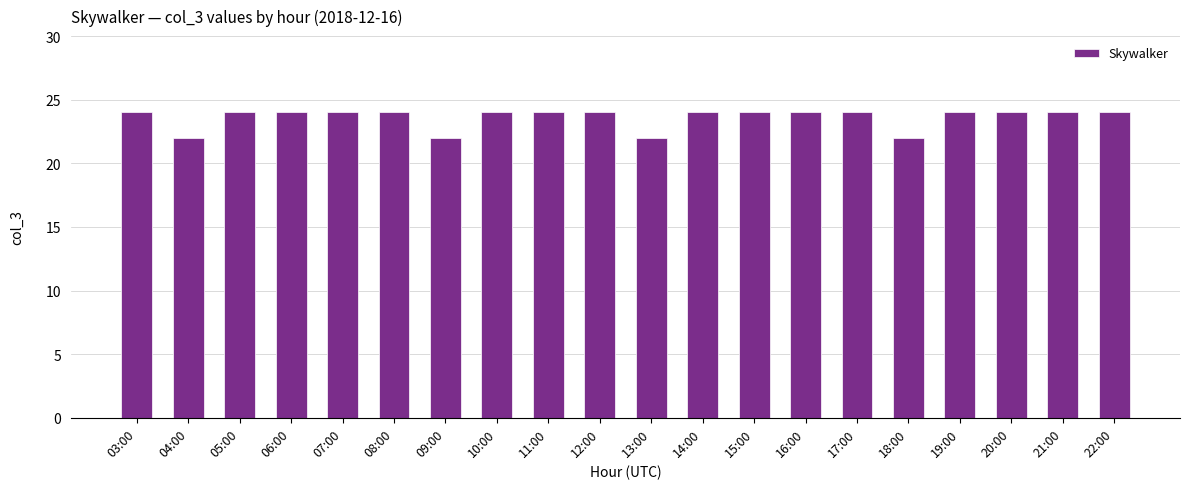

What is the greatest value displayed?

24